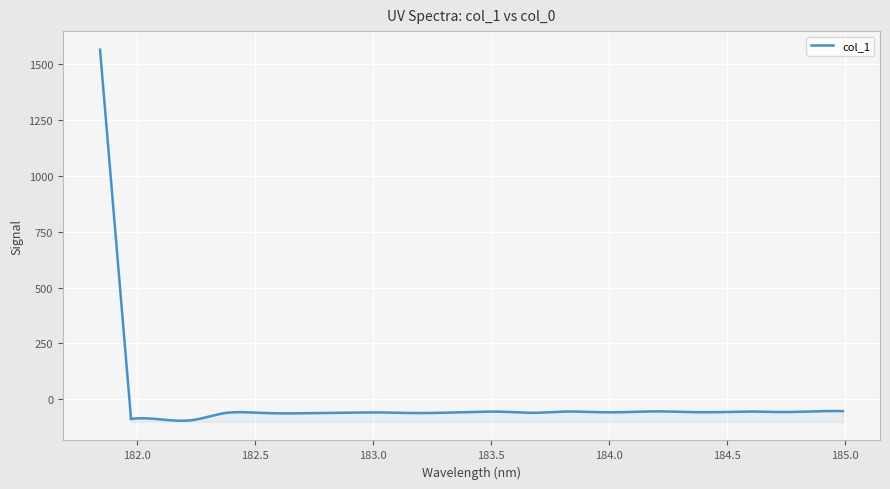

List the labels in order of value, largest first.

181.8418, 184.9911297472, 184.2046578328, 184.8600909338, 184.5979655002, 183.811206745, 183.5488263418, 183.4176122368, 184.3357763242, 184.7290361848, 184.0735234058, 184.46687888, 183.9423730432, 183.0238743082, 182.498667305, 182.8925964608, 183.2863821962, 183.6800245112, 183.15513622, 182.7613026778, 182.3673257152, 182.6299929592, 181.9732053322, 182.1045947288, 182.2359681898